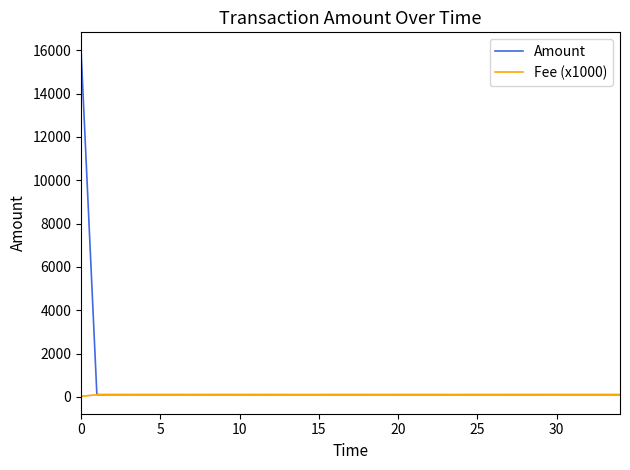

Which series has the widest spread of values?

Amount